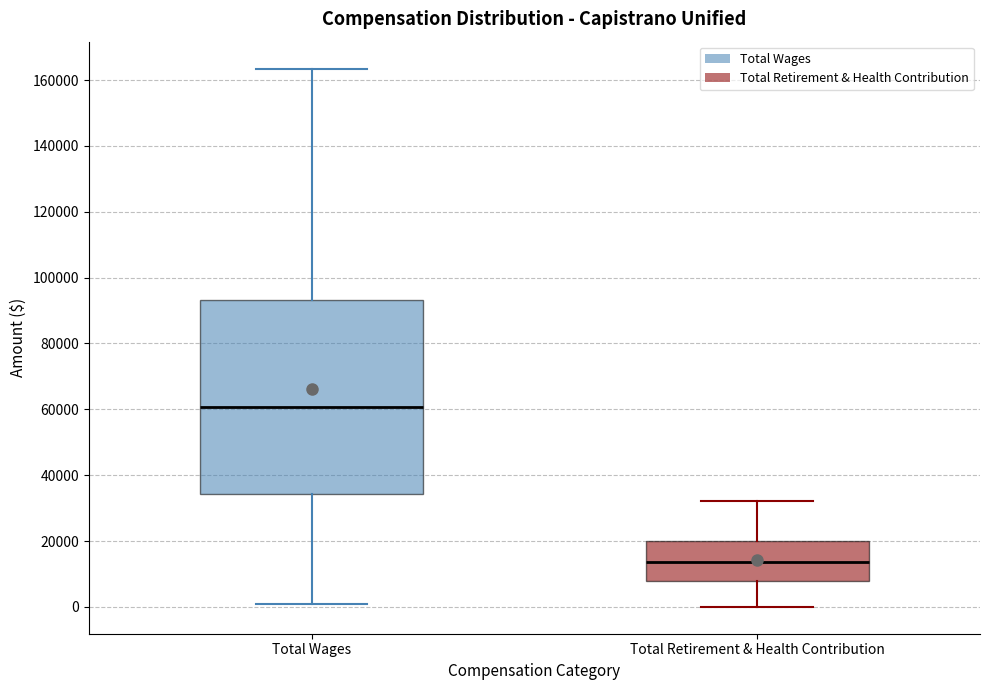

Comparing the boxes themselves (not the whiskers), which one is the tallest?

Total Wages